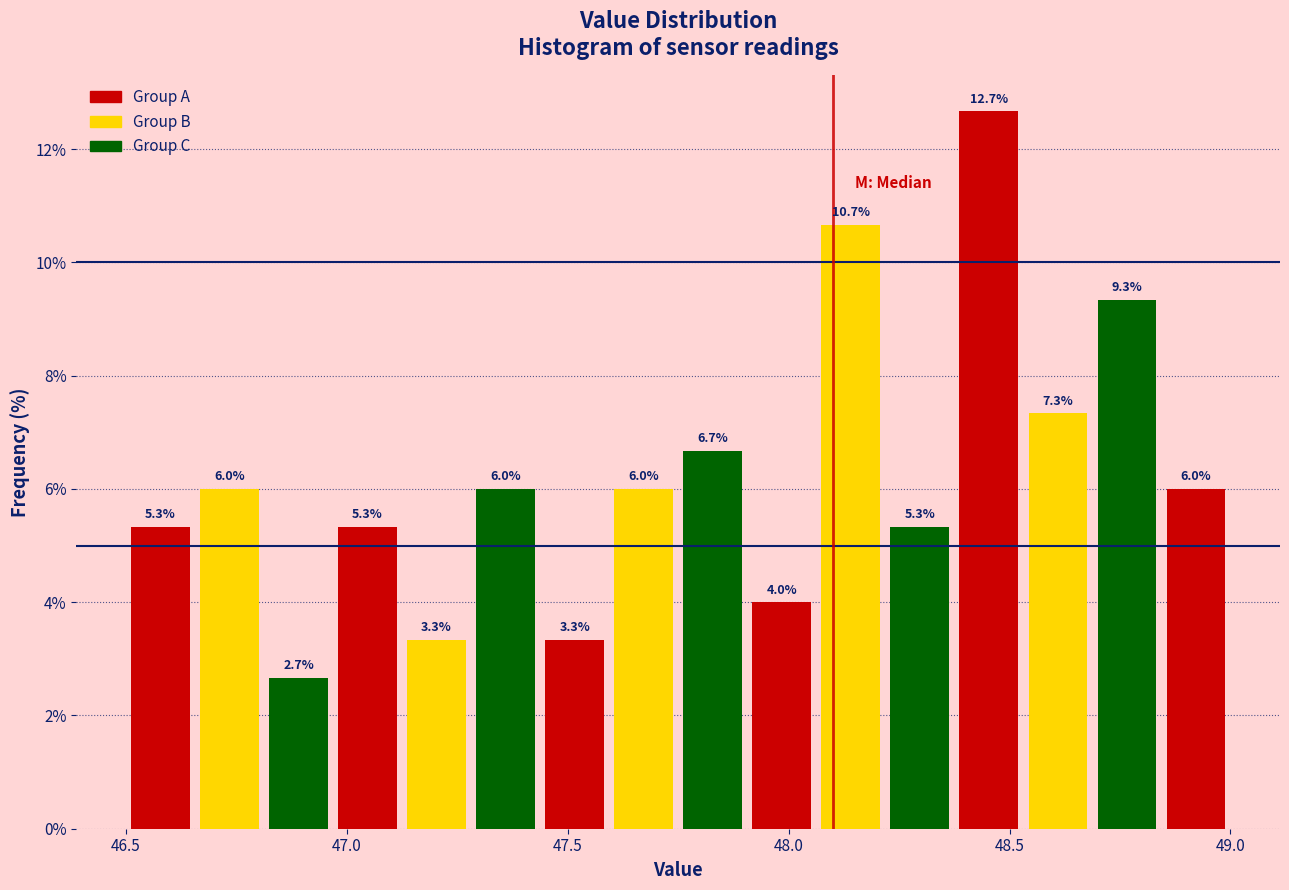

Around what value on the x-axis is the tallest bar? Give the approximate position of its centre, as read against the axis.

48.45